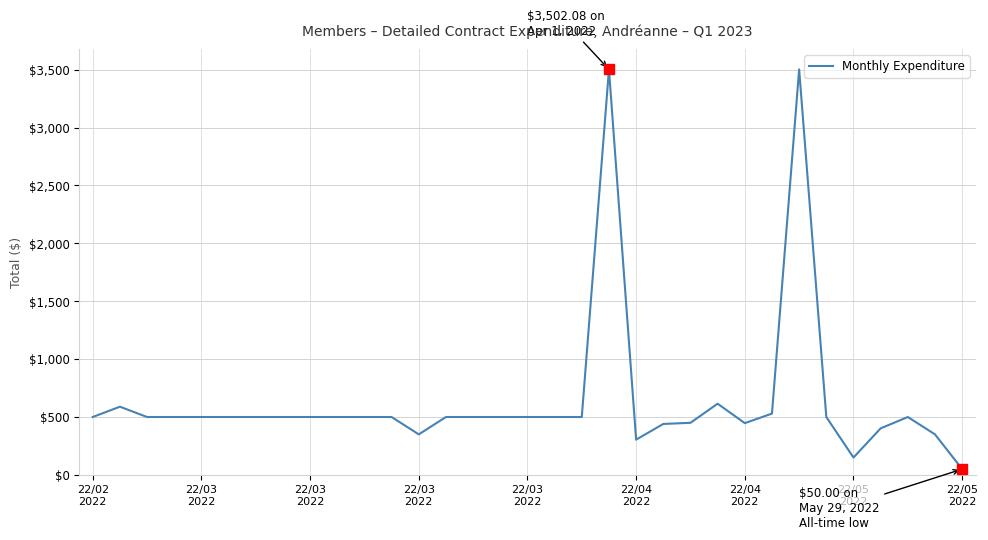

What is the difference between the maximum and minimum values?

3452.1